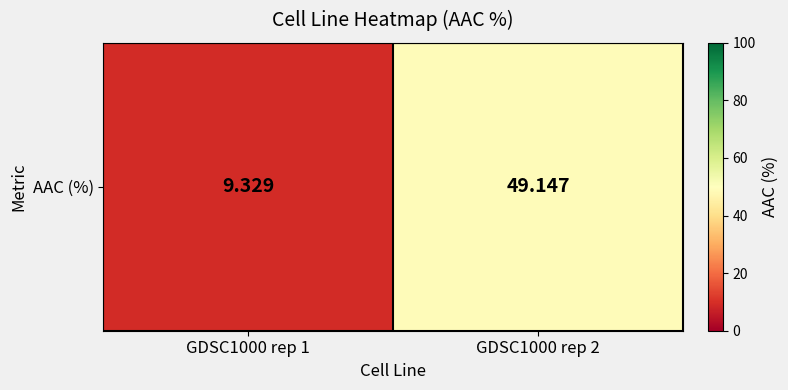

Rank the categories by value from highest to lowest.

GDSC1000 rep 2, GDSC1000 rep 1